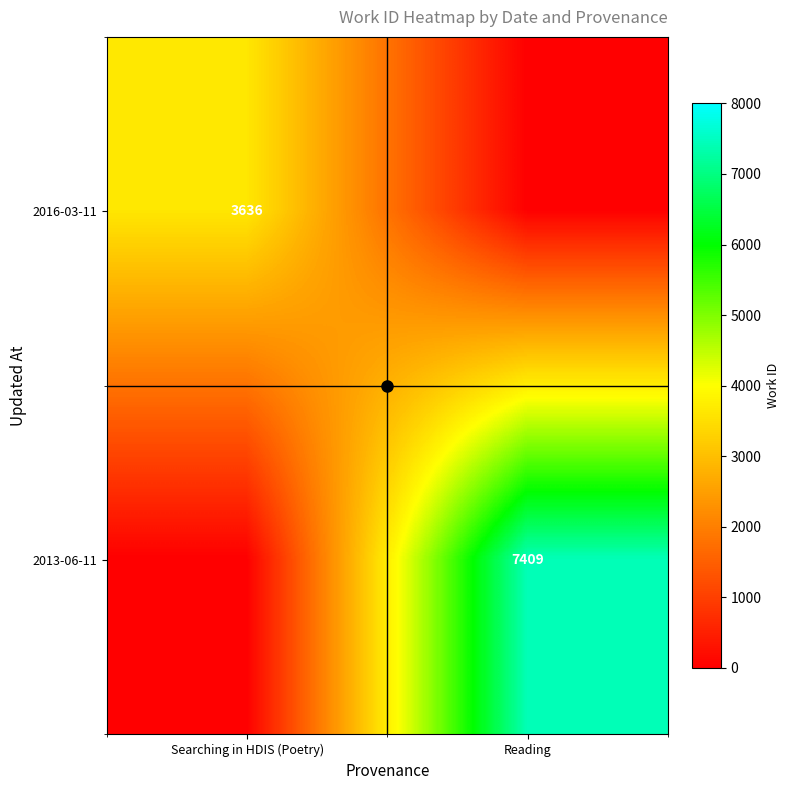

How many values in 2013-06-11 are above zero?

1